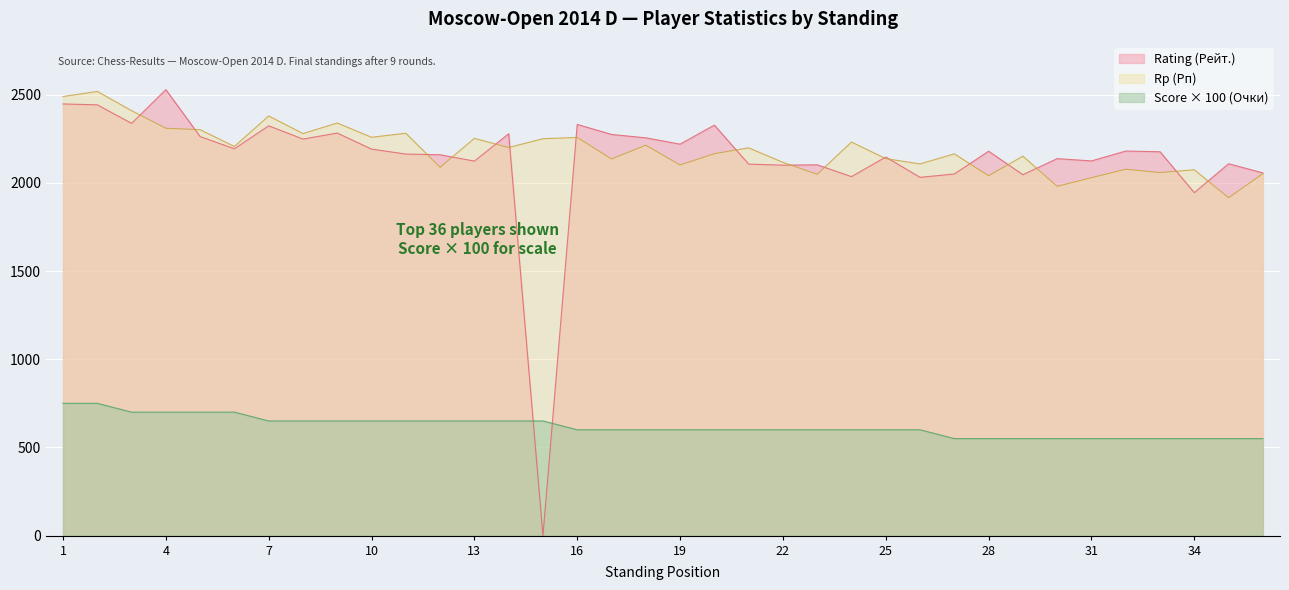

After their last crossing, which series has the higher values: Score (Очки) or Rating (Рейт.)?

Rating (Рейт.)